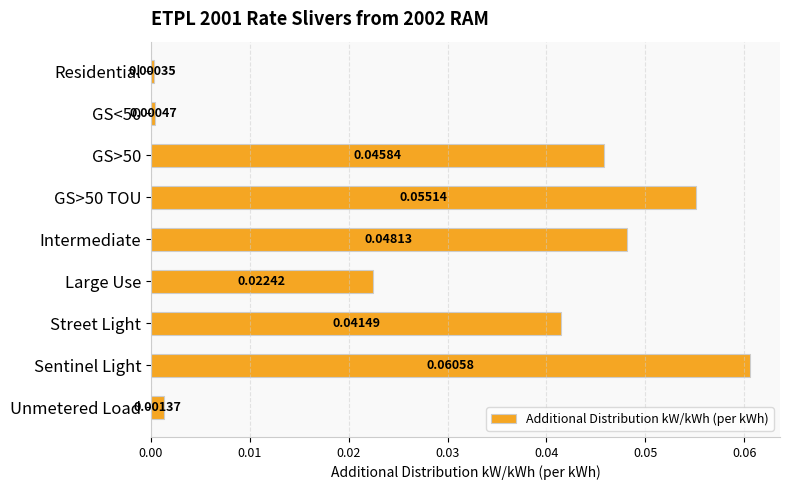

What is the label of the 5th bar from the bottom?

Intermediate